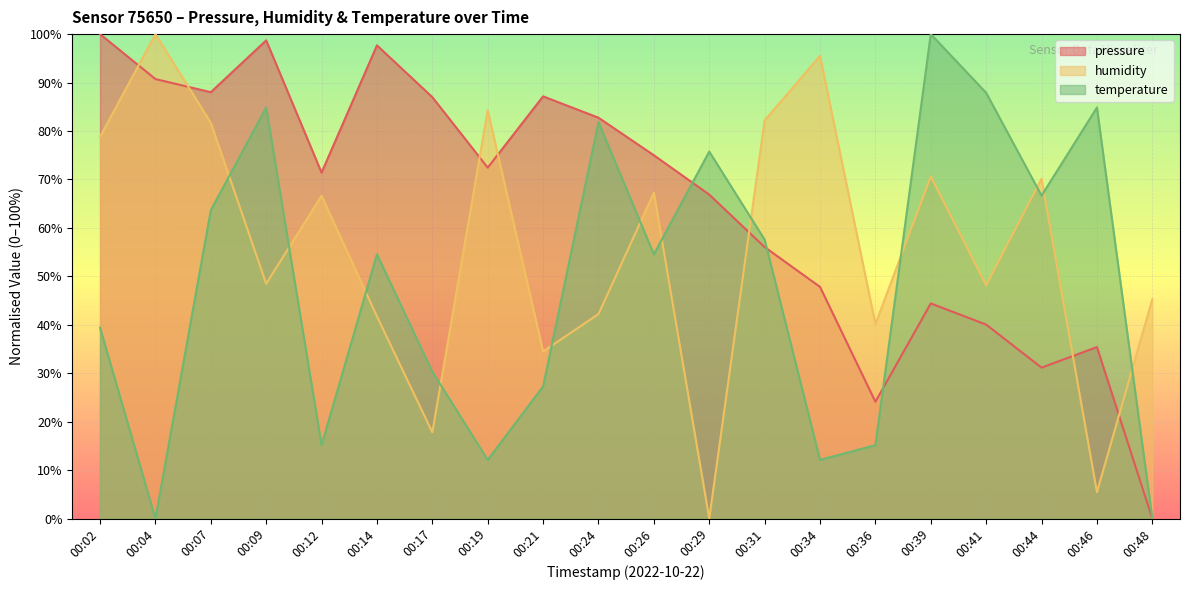

How many lines are shown in the chart?

3